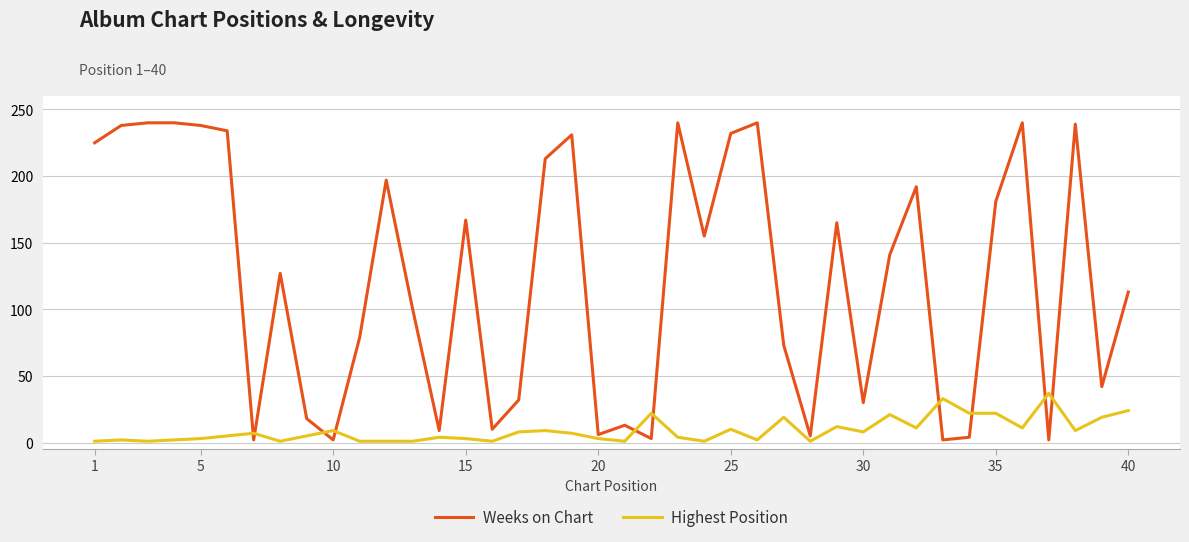

Which series has the largest range (max minus min)?

Weeks on Chart